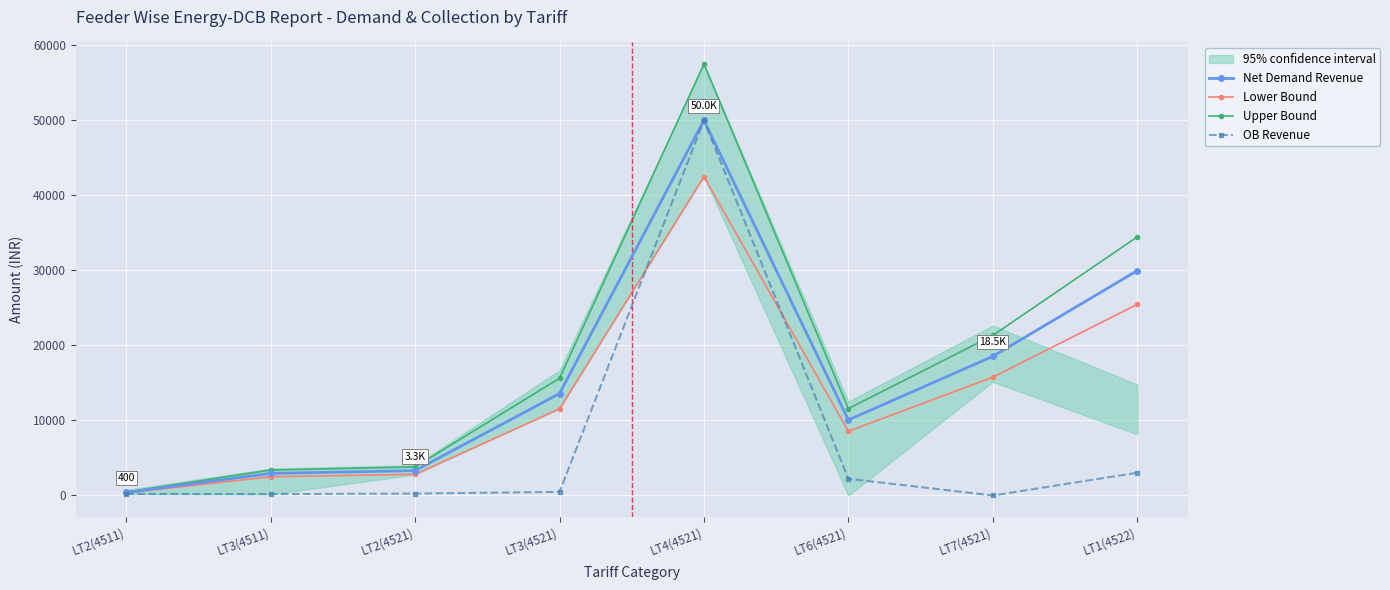

Rank the categories by Upper Bound value from highest to lowest.

LT4(4521), LT1(4522), LT7(4521), LT3(4521), LT6(4521), LT2(4521), LT3(4511), LT2(4511)